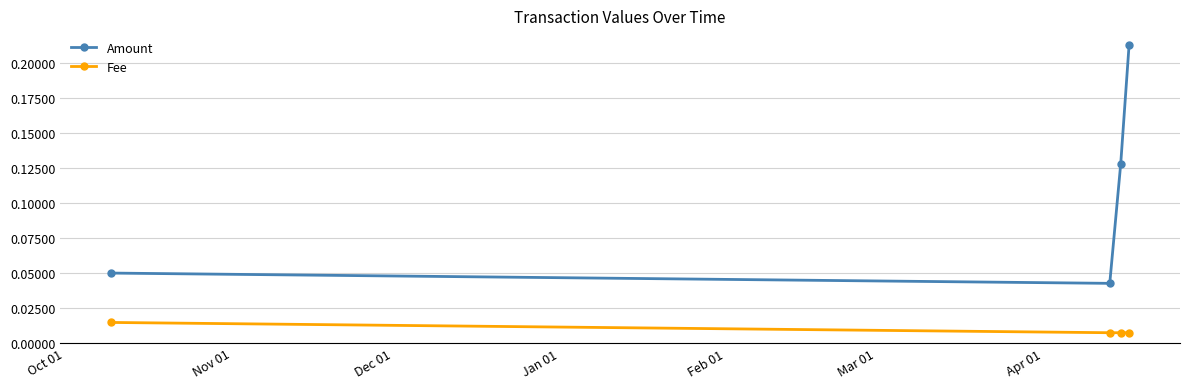

True or false: Amount has more than 1 interior local peaks.

False